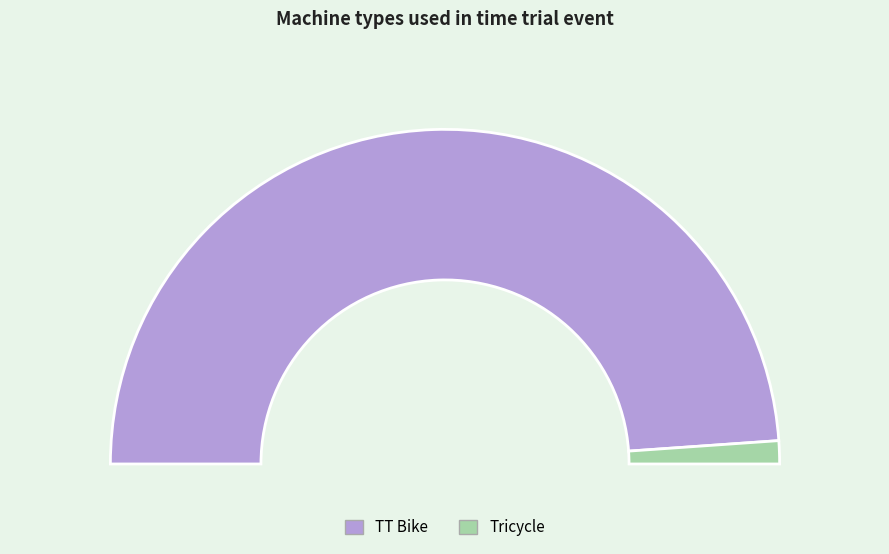

The Tricycle slice represents 12% of the pie. True or false?

False